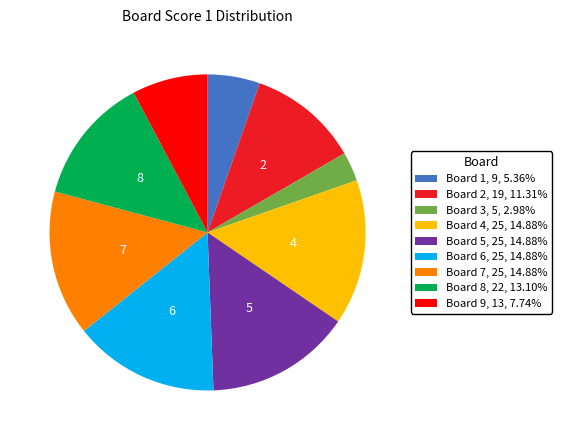

Is there a majority slice in this chart?

No